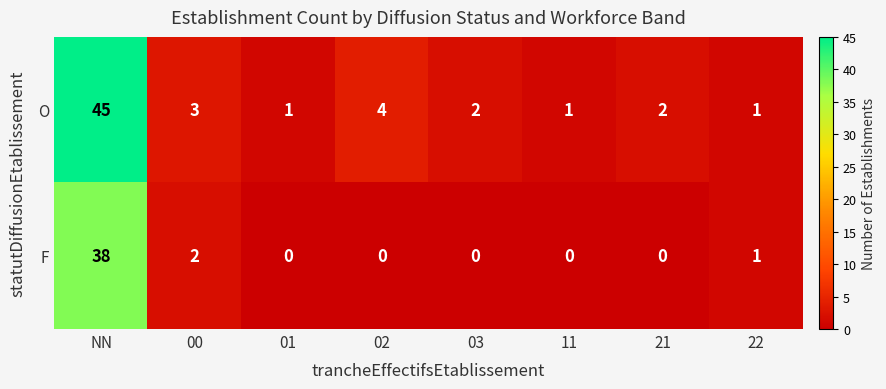

Rank the series by their average value, from lowest to highest.

F, O